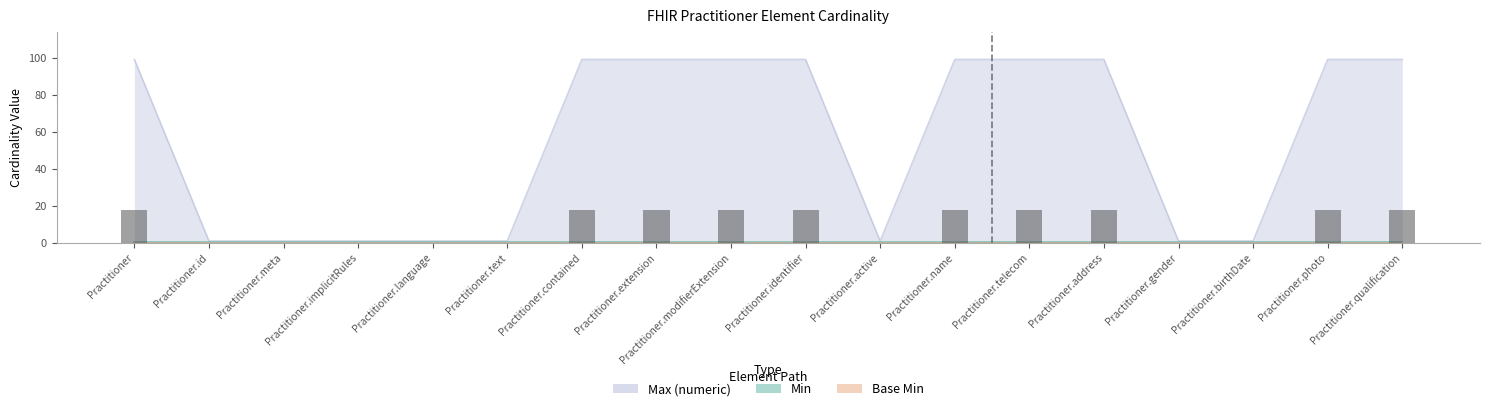

Is the value of Base Min at Practitioner.name greater than the value of Max (numeric) at Practitioner.meta?

No